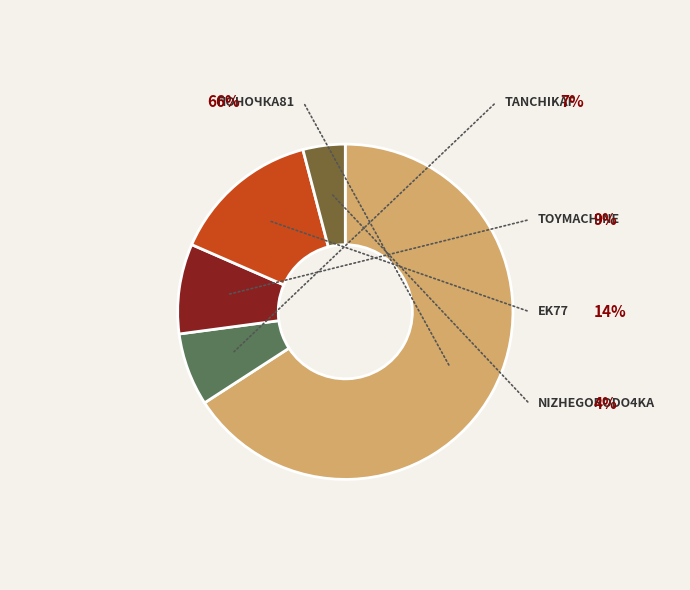

Does any single category account for the majority?

Yes